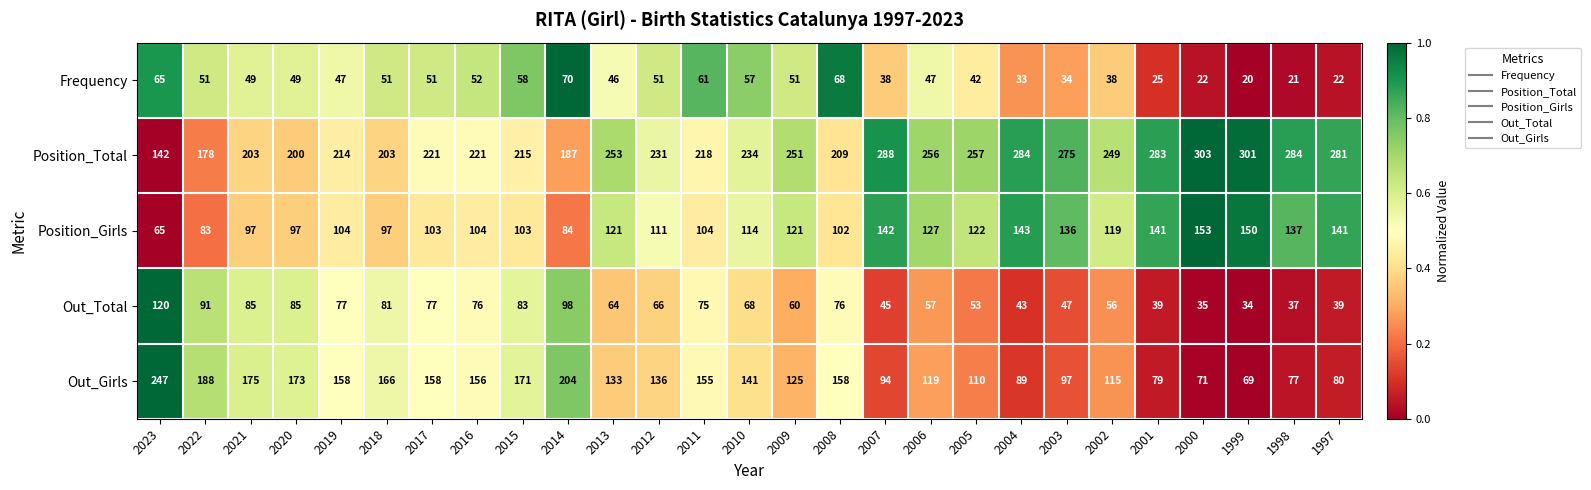

Where does the Position_Girls series first go above 114?

2013